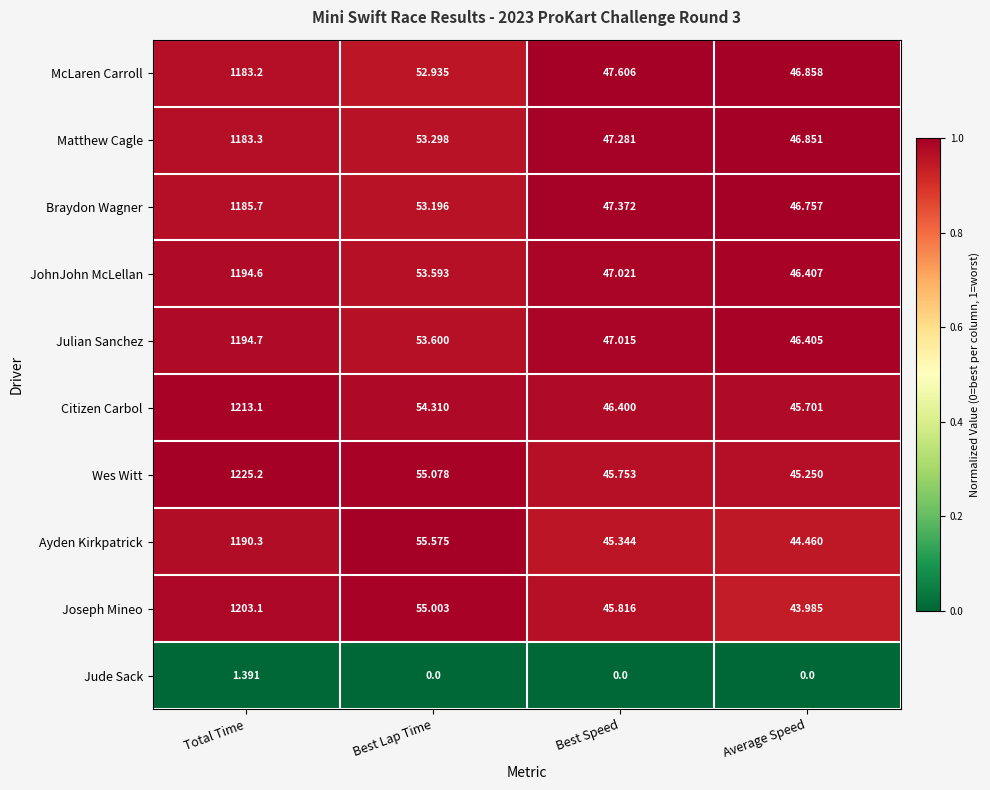

At which category is the sum across all series the highest?

Total Time